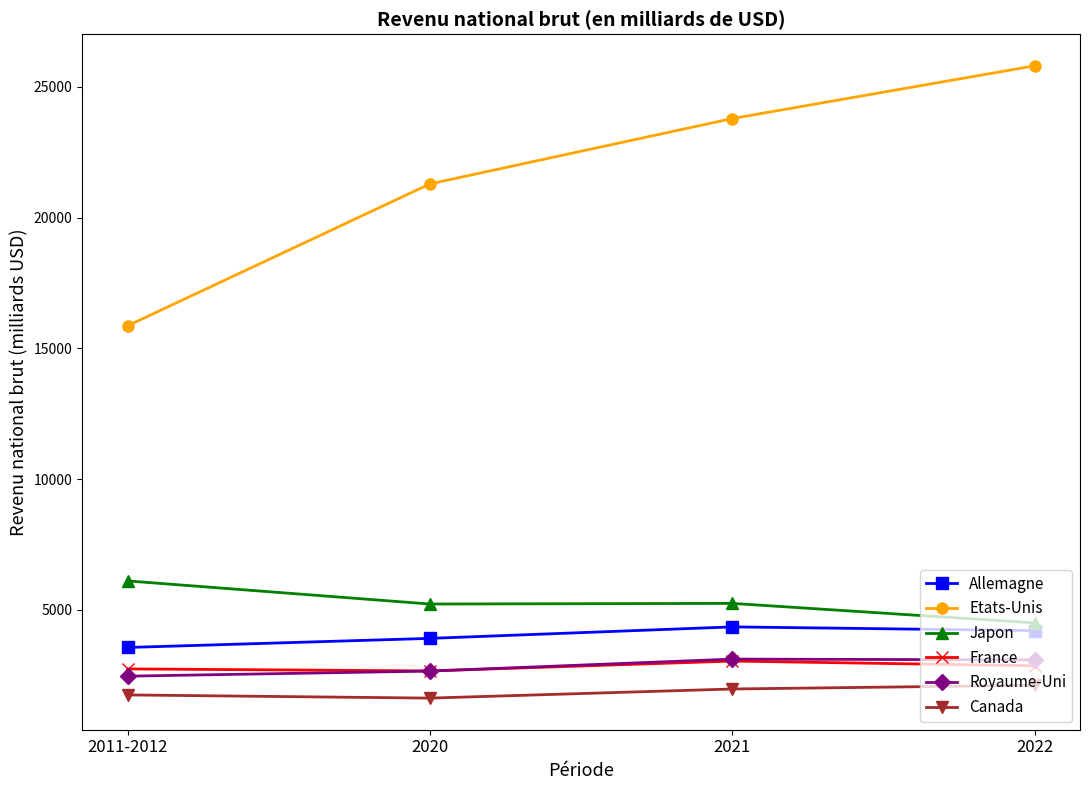

What is the value of the France point at the 1st from the left?

2742.8